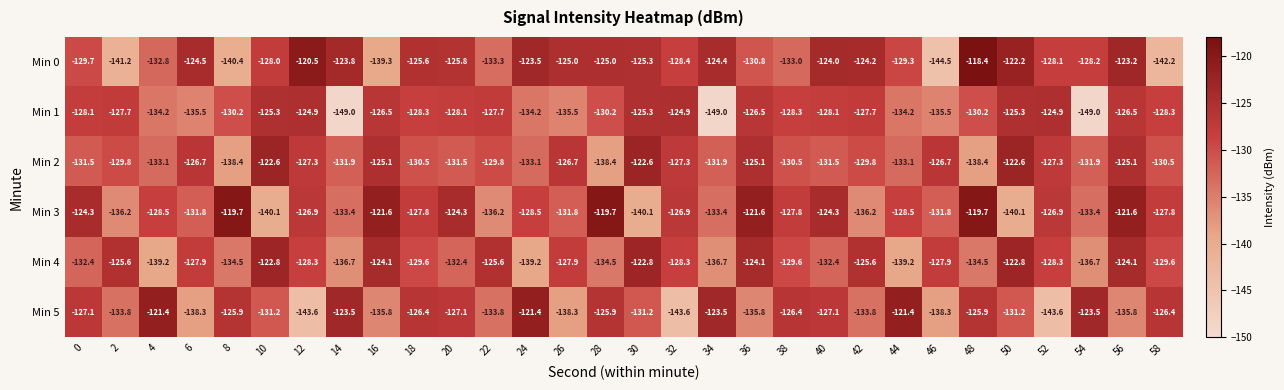

True or false: Min 0 has a value of -139.3 at 16.

True